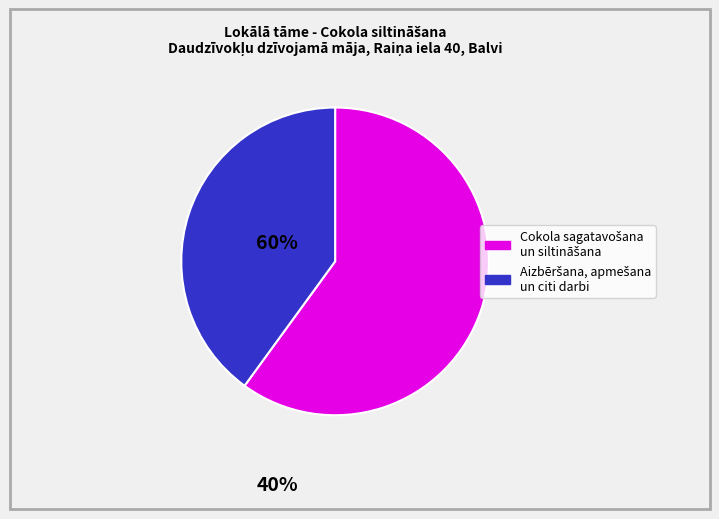

Is there any slice that represents more than half of the pie?

Yes